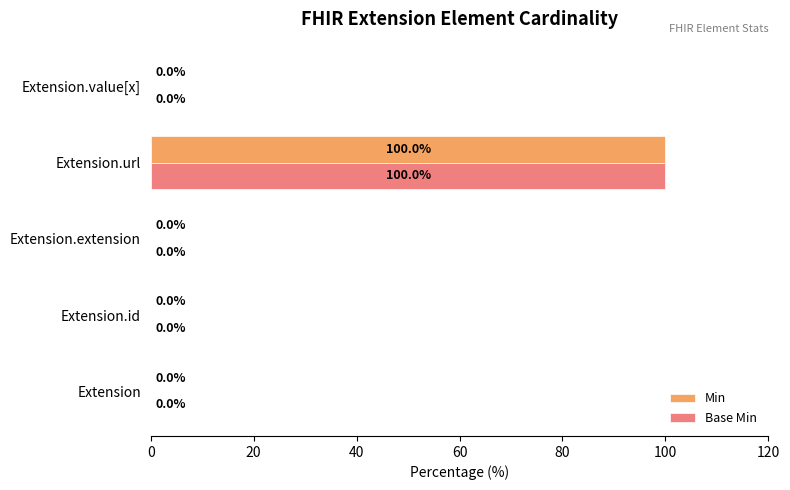

At which category is the sum across all series the highest?

Extension.url